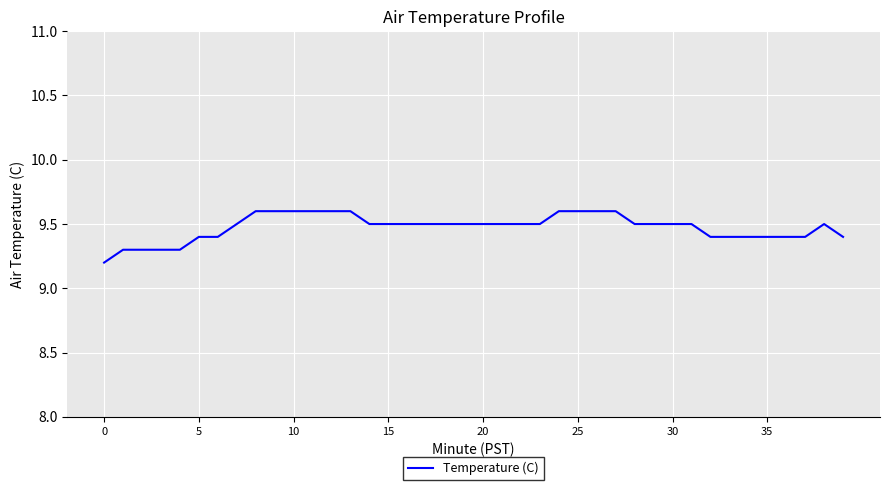

What is the maximum value shown in the chart?

9.6